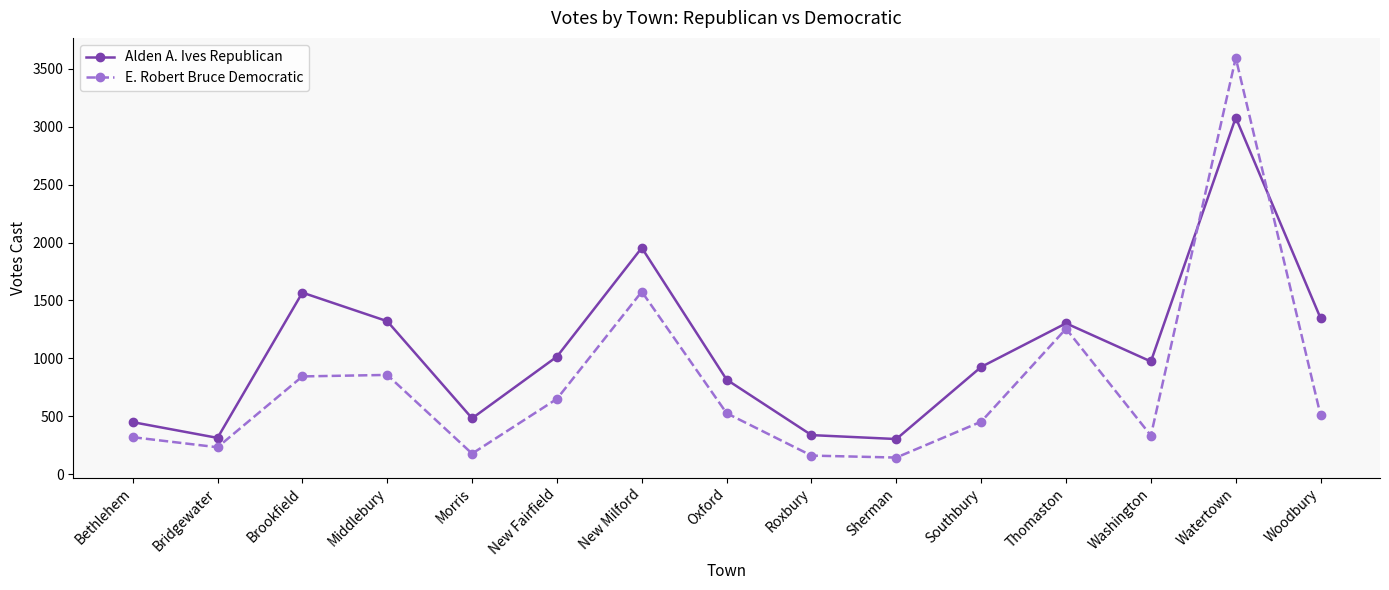

What is the difference between the maximum and second lowest values in the Alden A. Ives Republican series?

2767